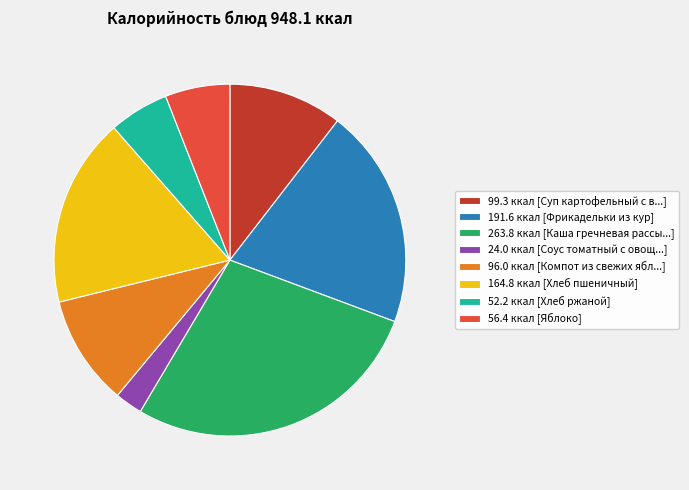

Which category has the biggest portion of the pie?

263.8 ккал [Каша гречневая рассы...]